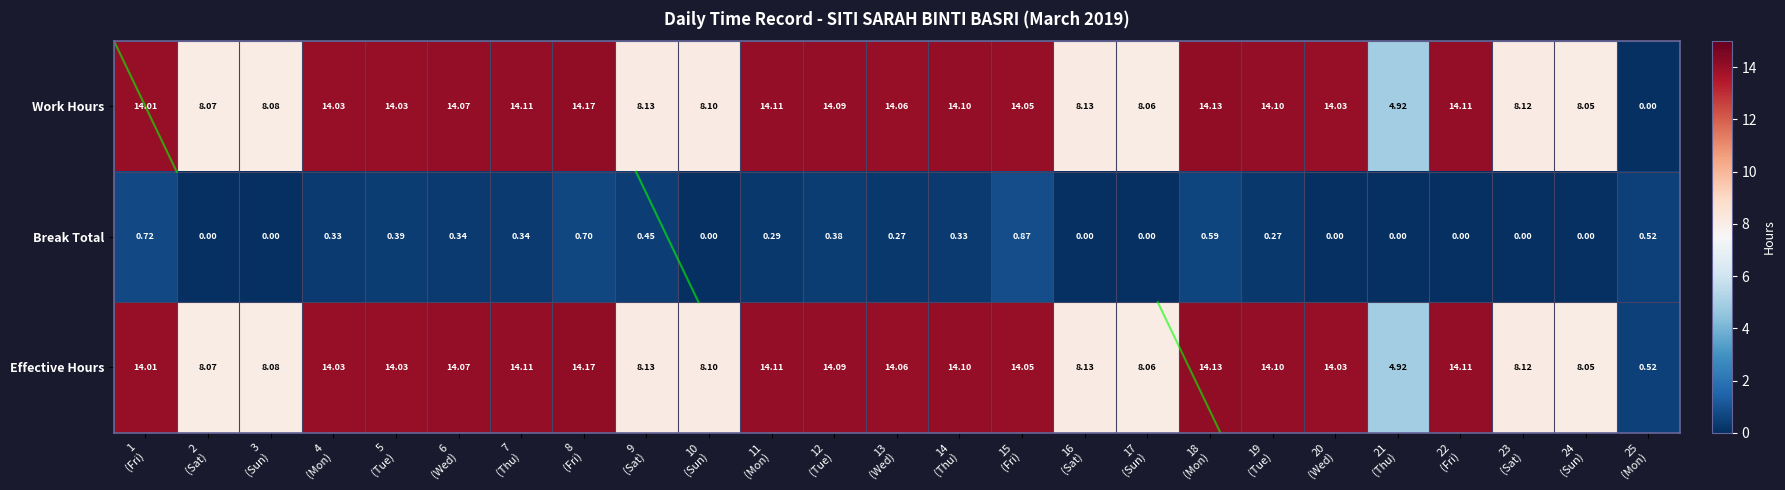

Which series has the largest range (max minus min)?

Work Hours